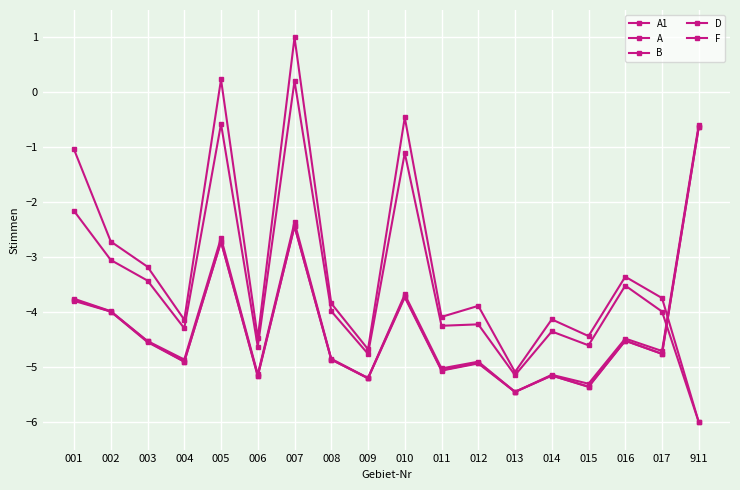

Reading right to left, extract all data points from this chart.

A1: -6.0	-4.0	-3.5	-4.6	-4.4	-5.1	-4.2	-4.2	-1.1	-4.8	-4.0	0.2	-4.6	-0.6	-4.3	-3.4	-3.0	-2.2
A: -6.0	-3.7	-3.4	-4.4	-4.1	-5.1	-3.9	-4.1	-0.5	-4.7	-3.8	1.0	-4.5	0.2	-4.1	-3.2	-2.7	-1.0
B: -0.6	-4.7	-4.5	-5.3	-5.1	-5.5	-4.9	-5.0	-3.7	-5.2	-4.8	-2.4	-5.1	-2.6	-4.9	-4.5	-4.0	-3.8
D: -0.6	-4.8	-4.5	-5.4	-5.2	-5.5	-4.9	-5.1	-3.7	-5.2	-4.9	-2.4	-5.2	-2.7	-4.9	-4.5	-4.0	-3.8
F: -0.6	-4.8	-4.5	-5.4	-5.2	-5.5	-4.9	-5.1	-3.7	-5.2	-4.9	-2.4	-5.2	-2.7	-4.9	-4.5	-4.0	-3.8